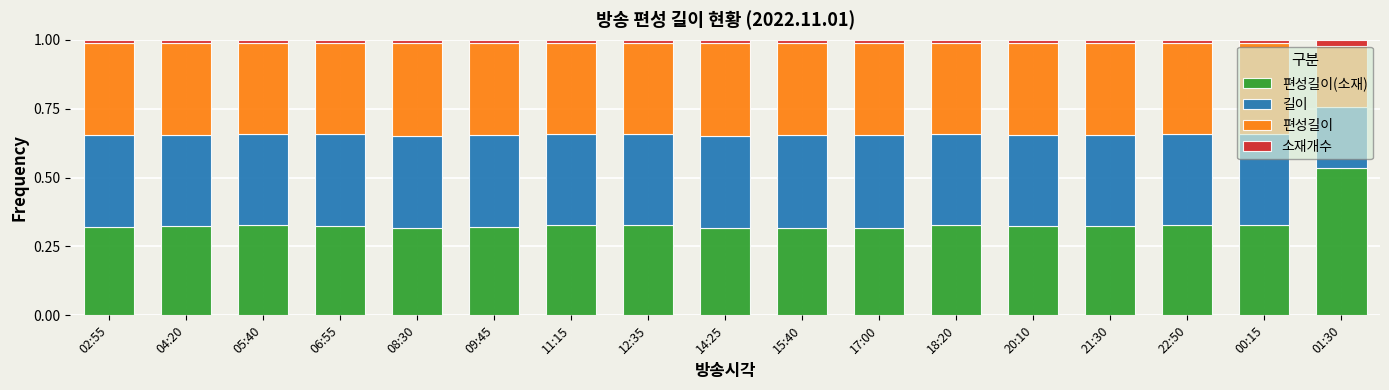

How many series are shown in this chart?

4